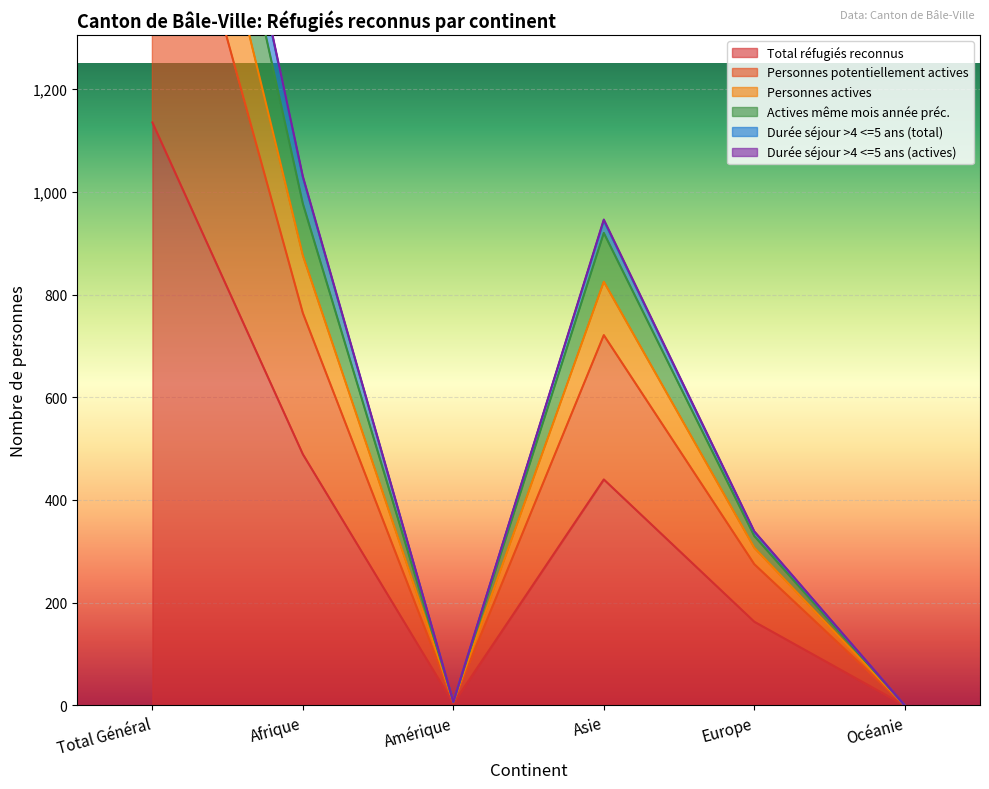

What is the average value of the Total réfugiés reconnus series?

372